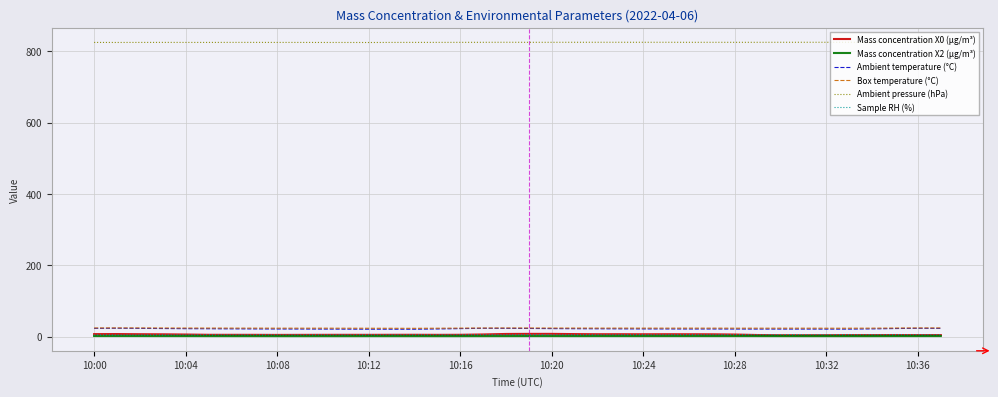

What is the lowest value of the Box temperature (°C) series?

23.2